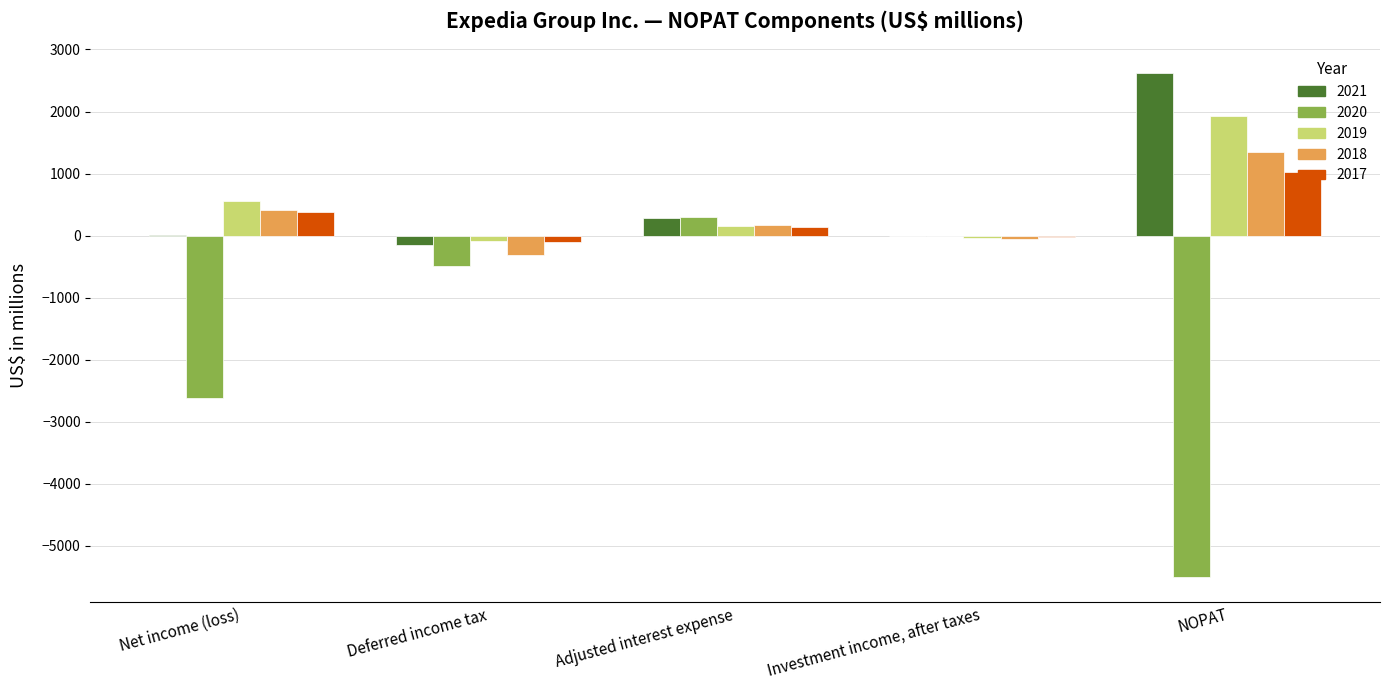

What is the average value of the 2018 series?

314